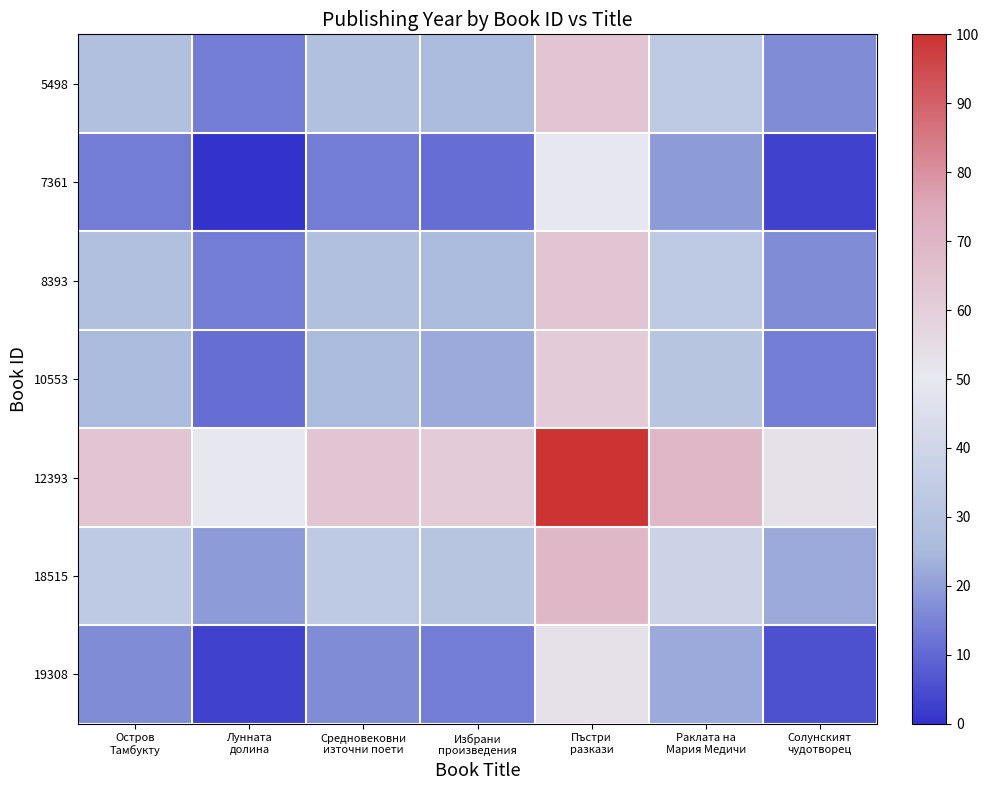

Between Остров
Тамбукту and Средновековни
източни поети, which is larger?

Остров
Тамбукту